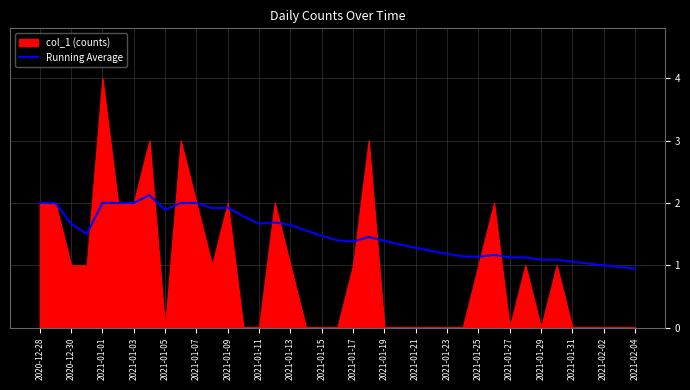

How many interior local valleys (lower than both neighbors) does the data have?

6